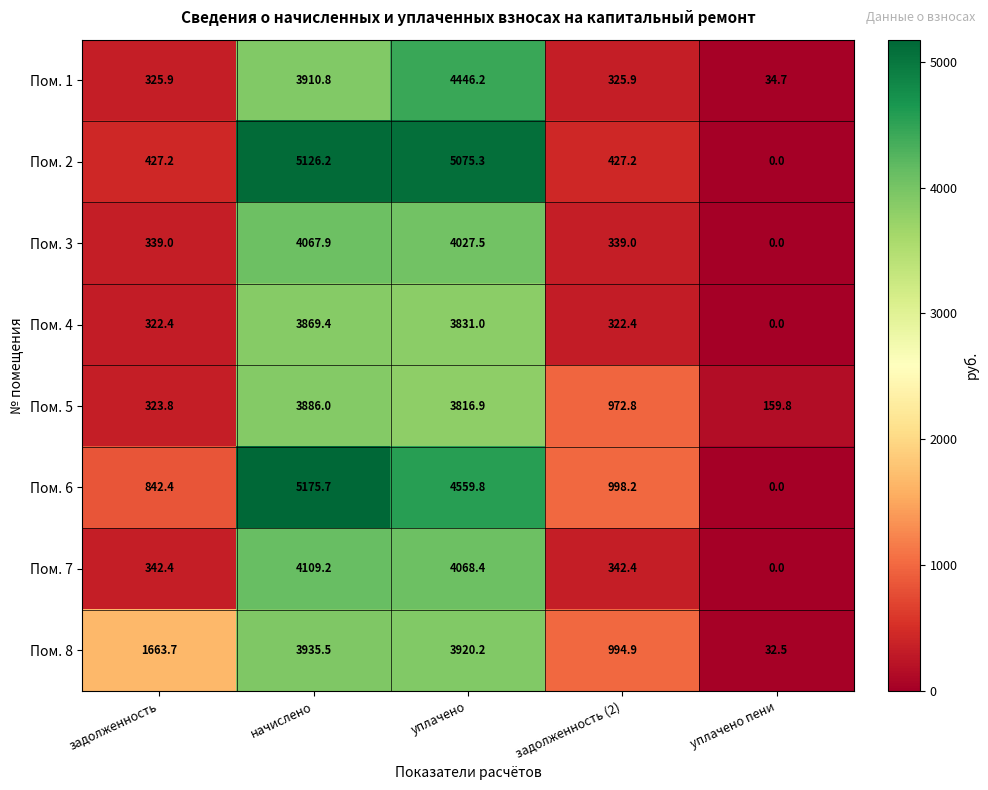

What is the sum of all Пом. 2 values?

11055.9